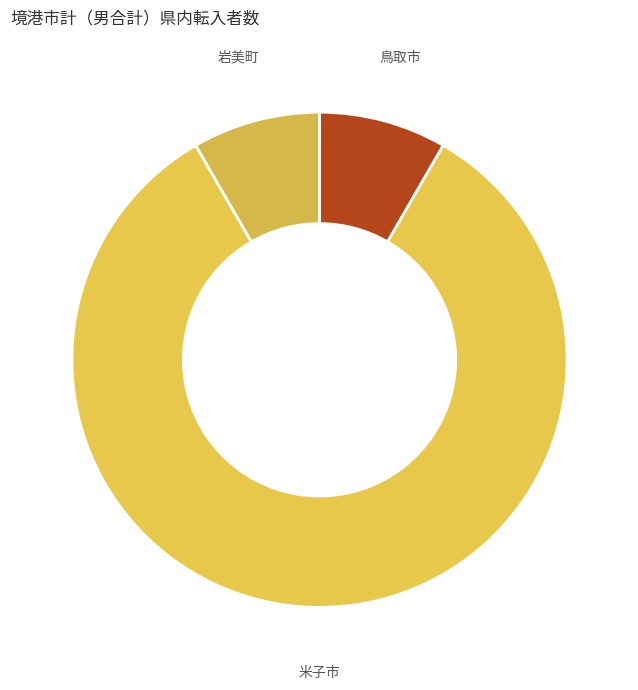

Count the number of slices in the pie.

3